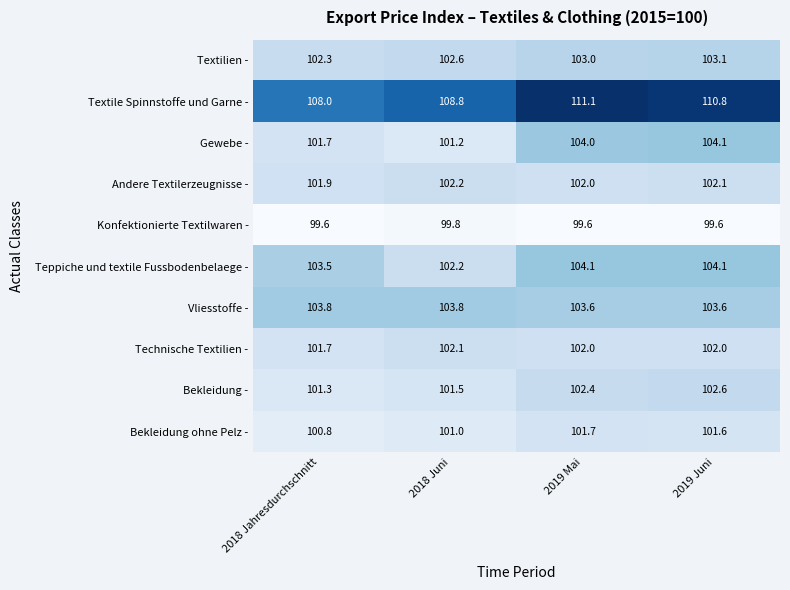

At how many categories does at least one series exceed 110?

2